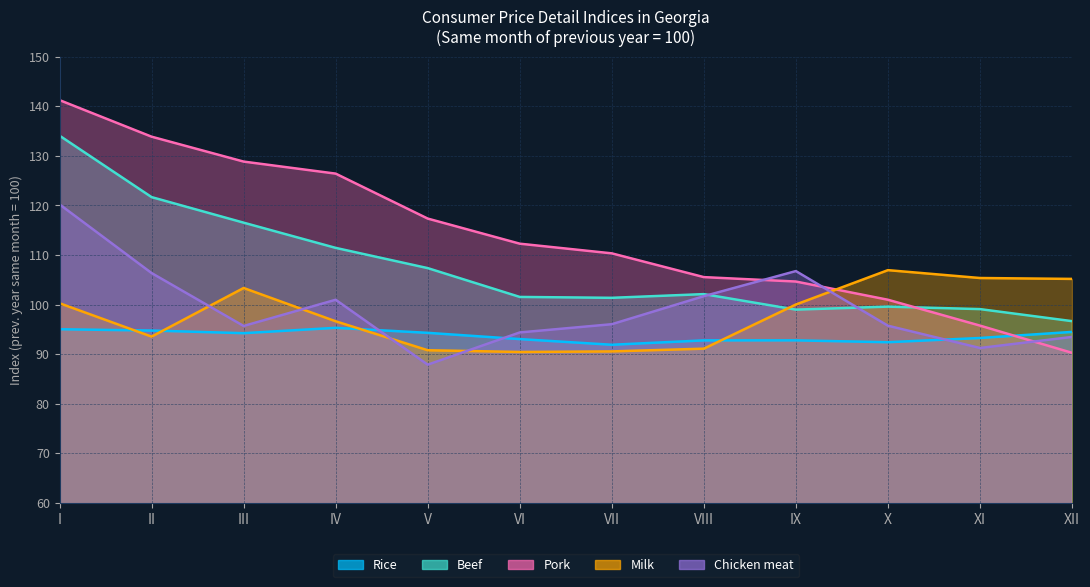

Which series has the largest total across all categories?

Pork